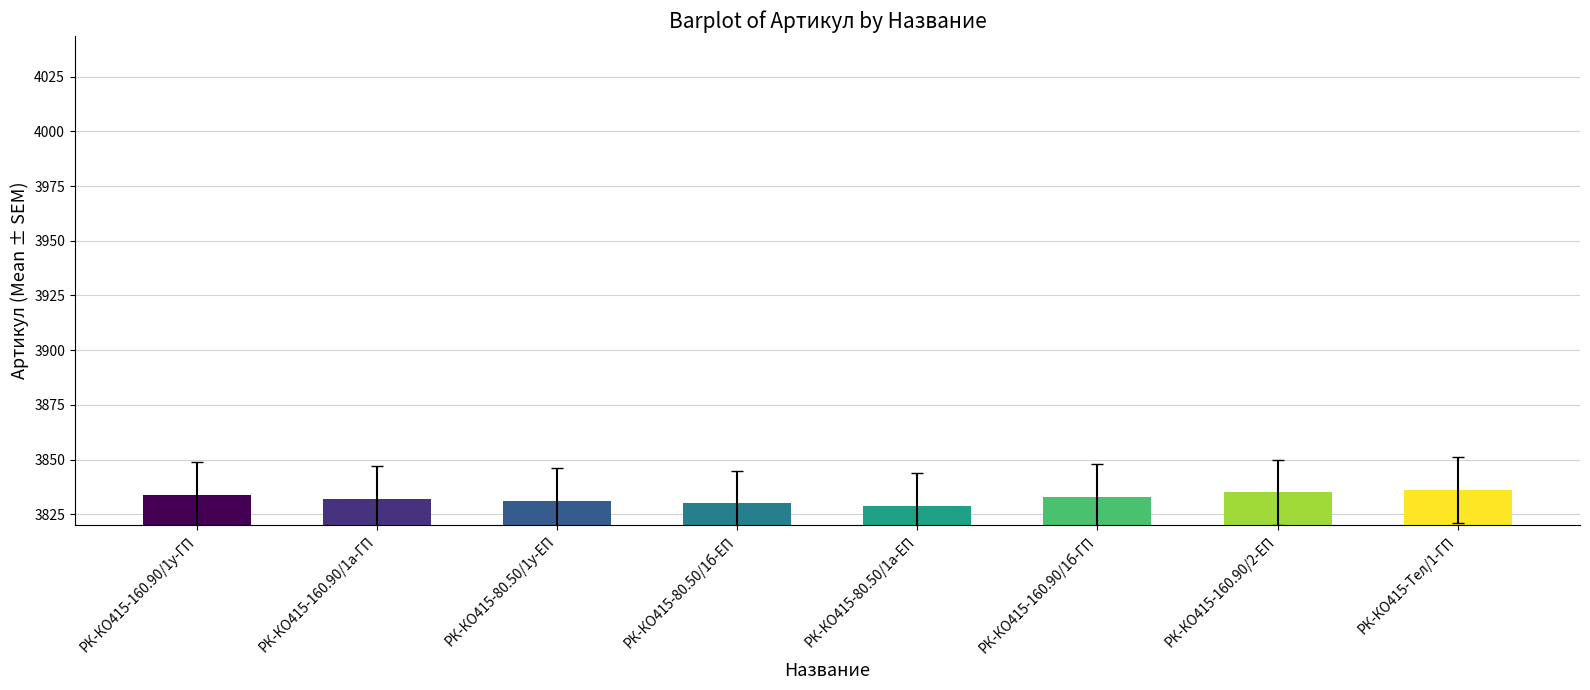

The value at РК-КО415-80.50/1б-ЕП is 3830. True or false?

True